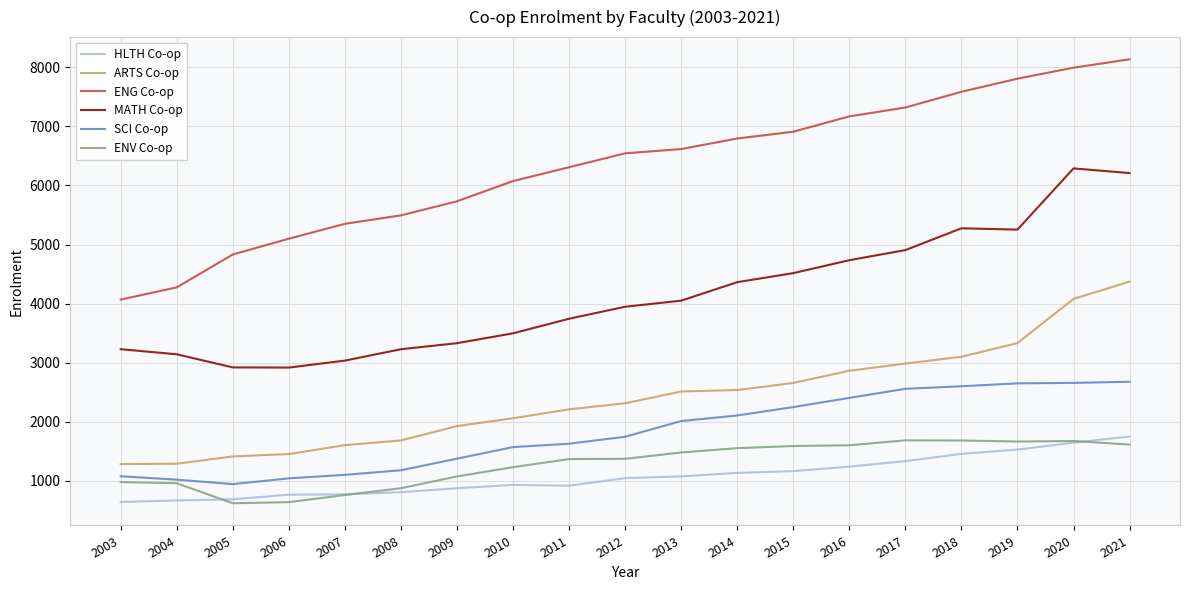

What is the greatest value displayed?

8136